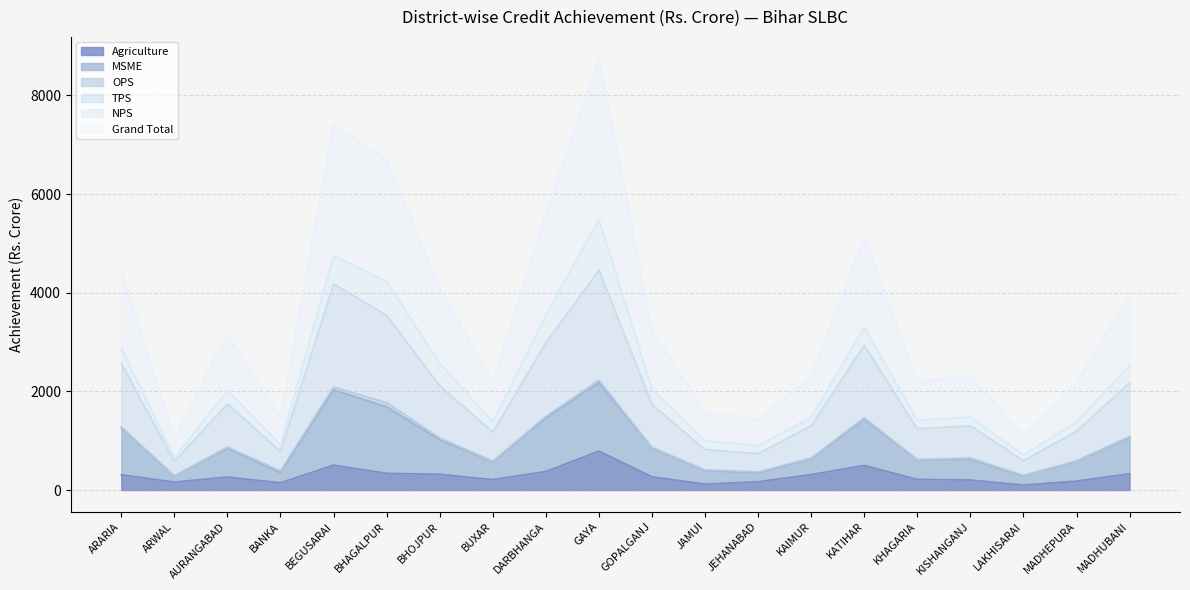

What is the average value of the GRAND_TOTAL_ACH series?

3516.1